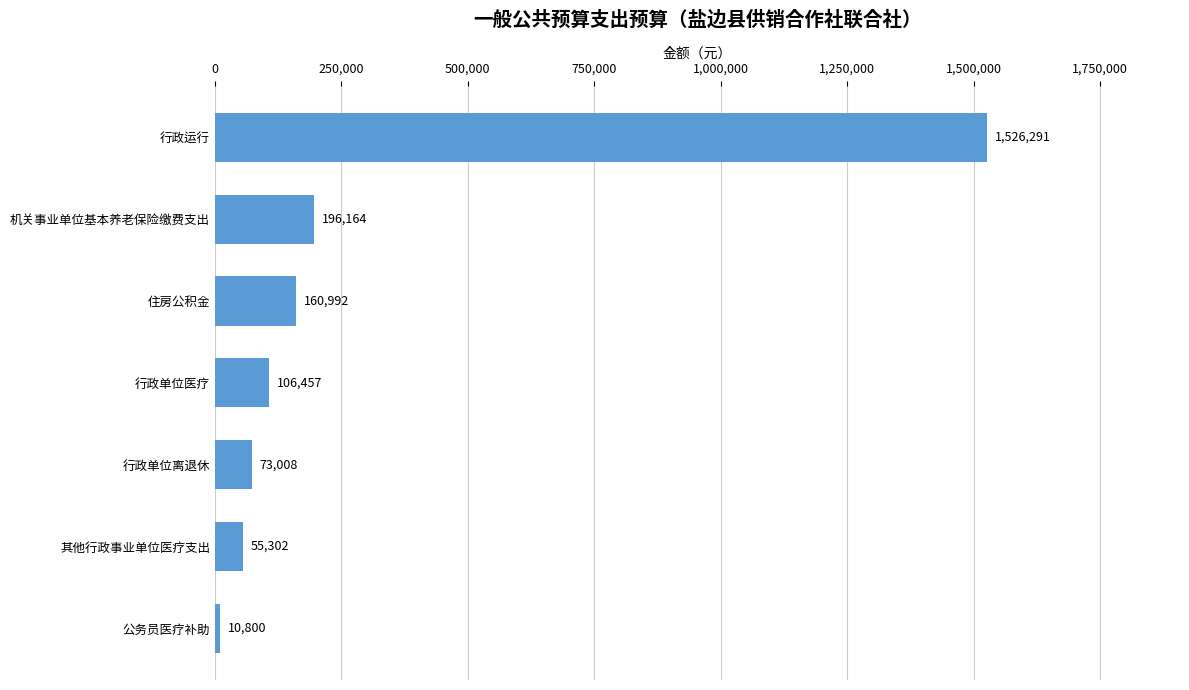

Count the number of data series in this chart.

1